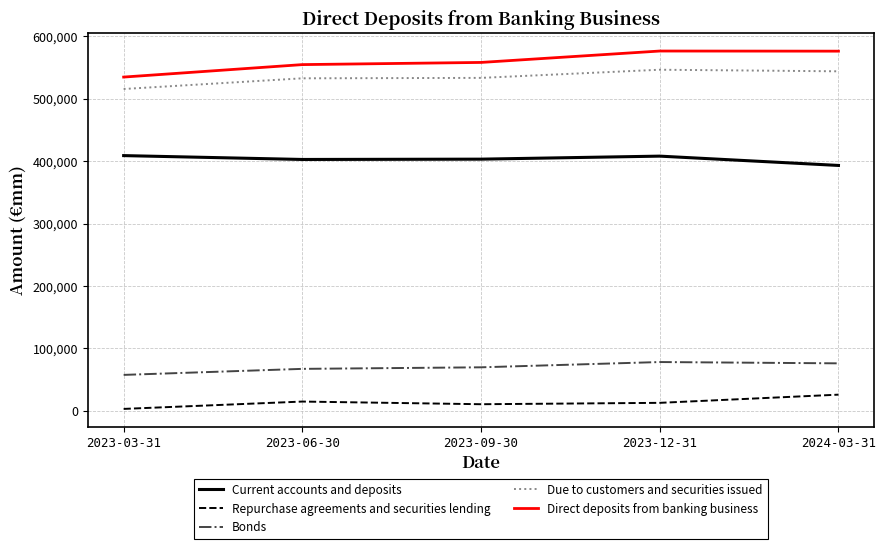

How many lines are shown in the chart?

5